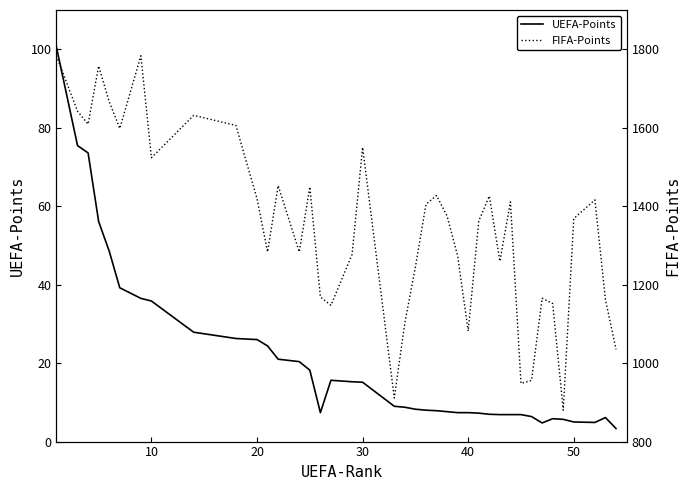

The UEFA-Points series shows 46.6 at 20. True or false?

False